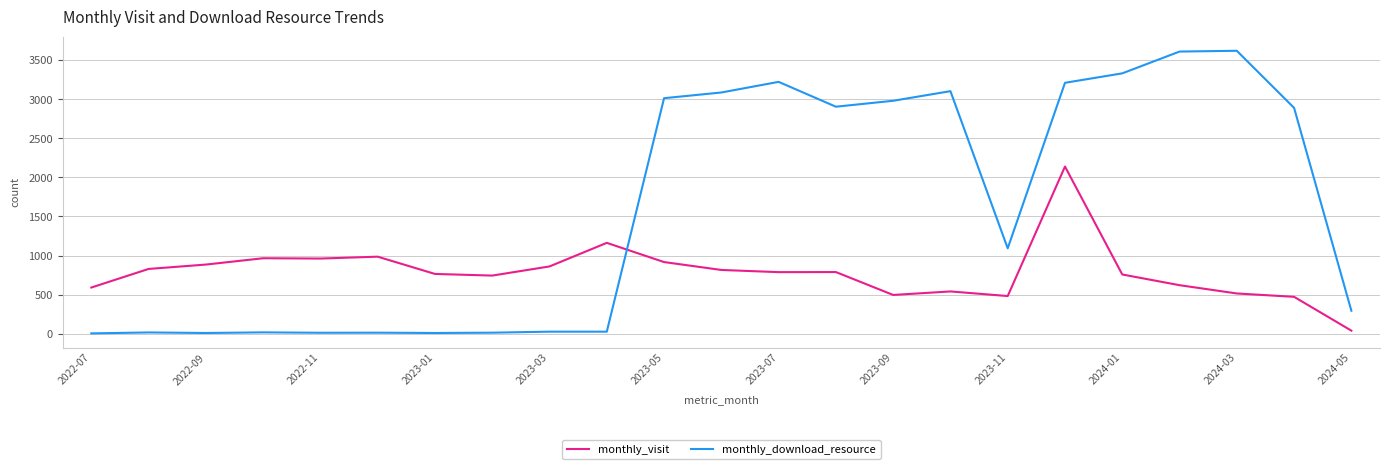

What is the highest value of the monthly_visit series?

2139